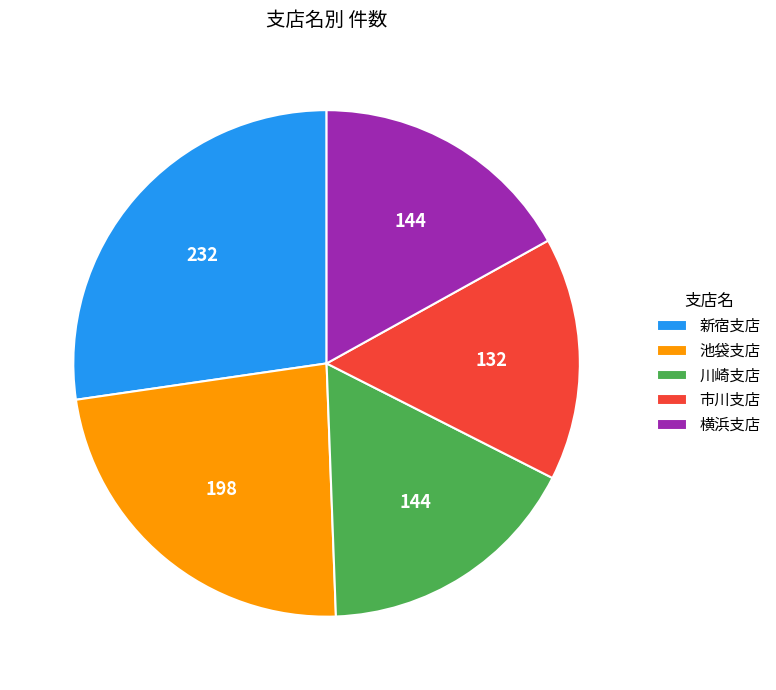

Approximately how many times larger is the value at 川崎支店 compared to 横浜支店?

1.0